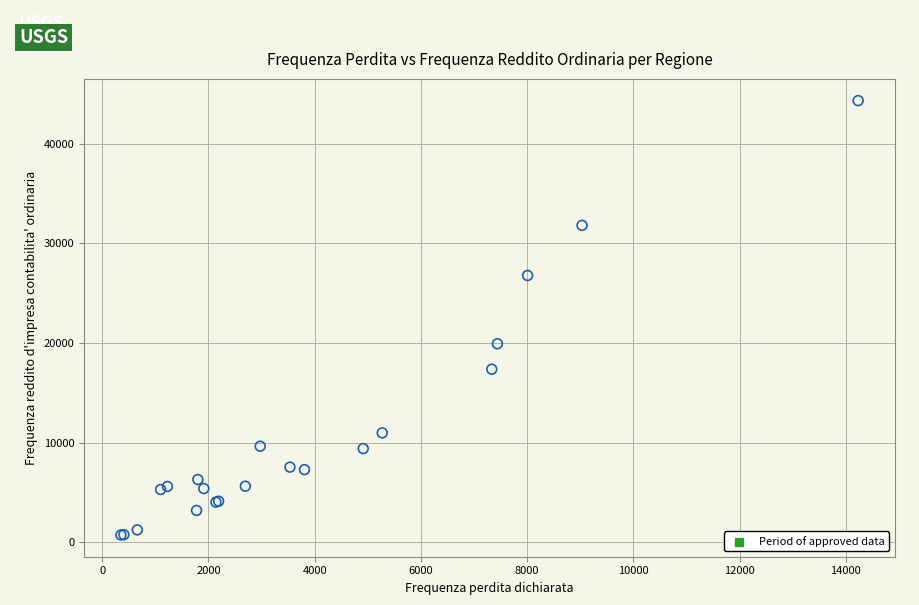

What Y value in the scatter plot is closest to 22532?

19925